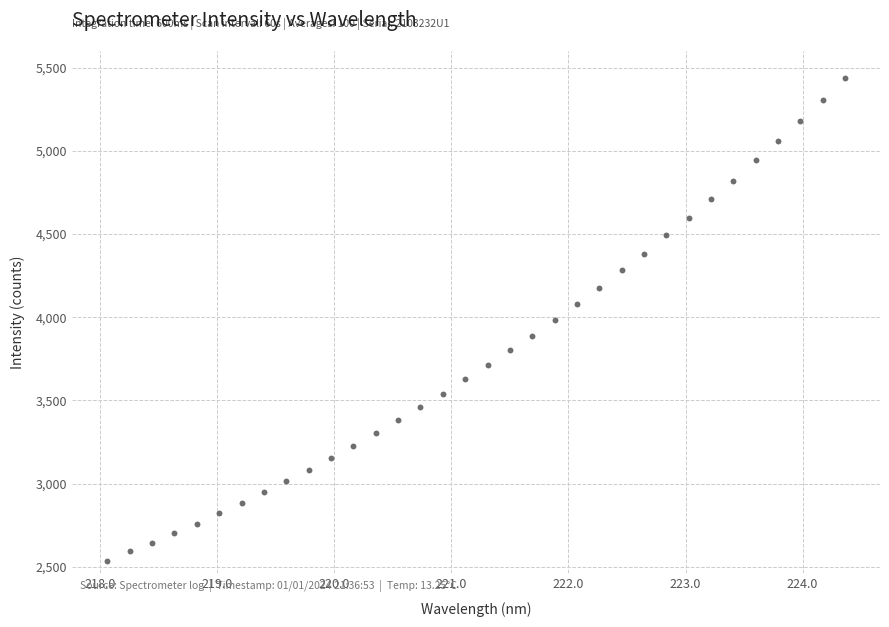

What is the range of Y values (max minus min)?

2899.9